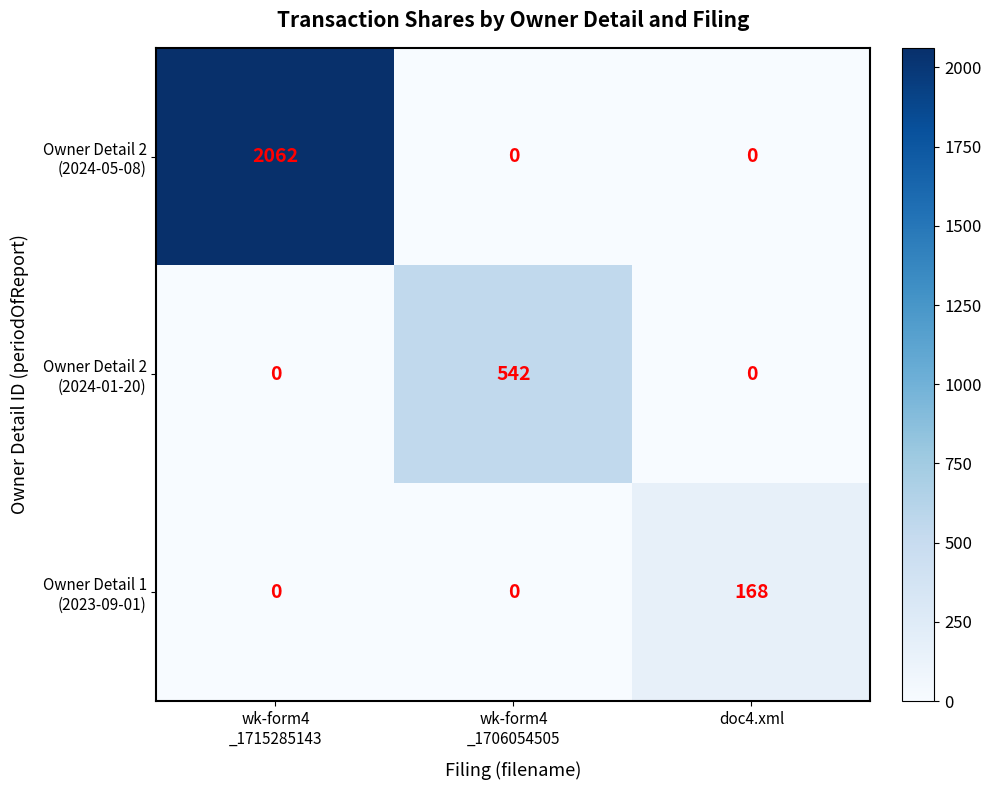

What is the total value across all series at doc4.xml?

168